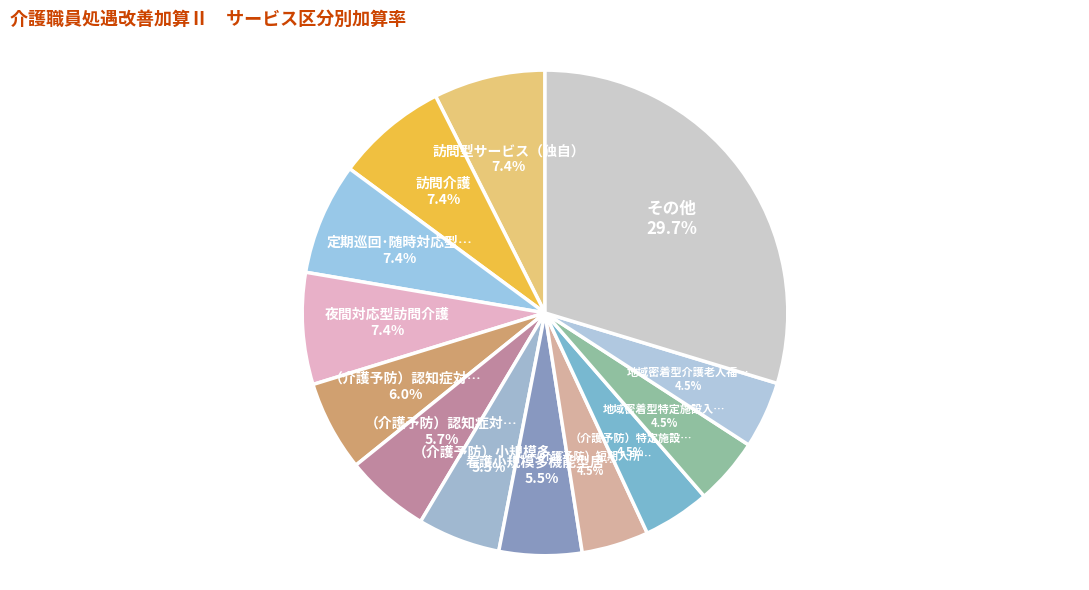

How many slices are in this pie chart?

13